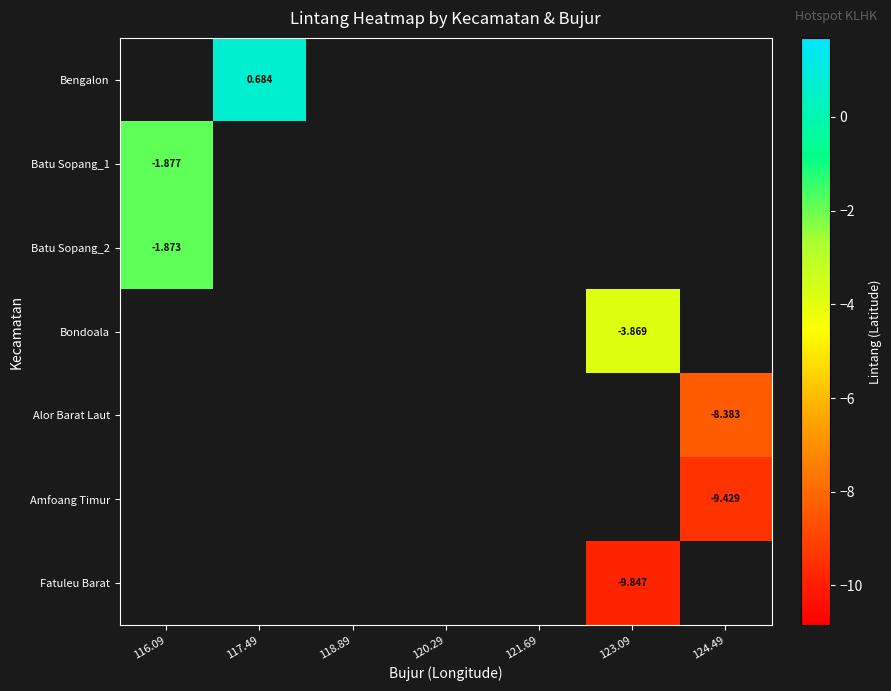

Which category has the highest value in the Bondoala series?

116.09